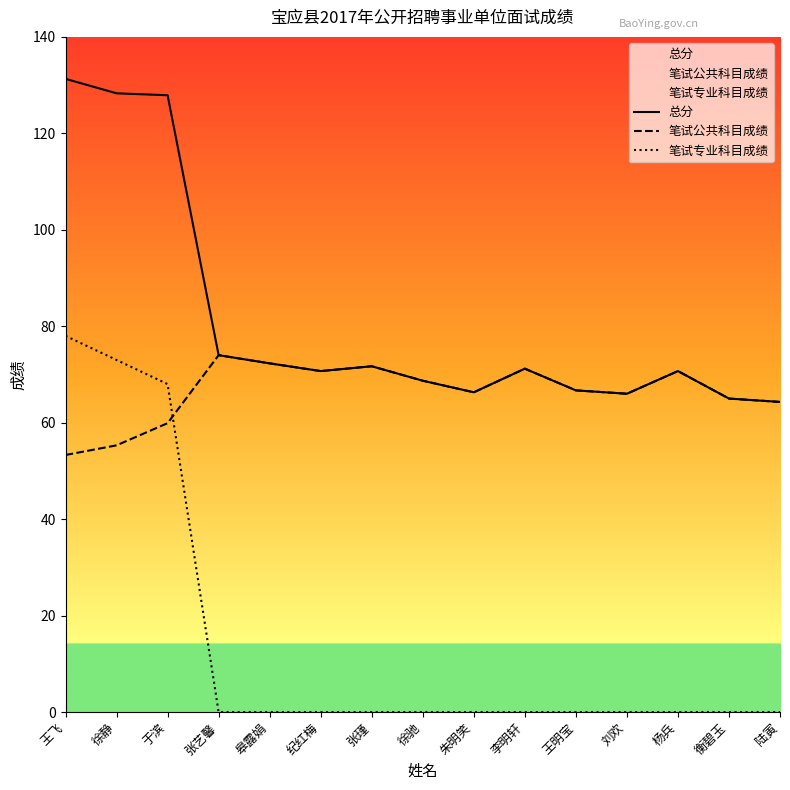

At which label is 笔试公共科目成绩 closest to 63?

陆寅